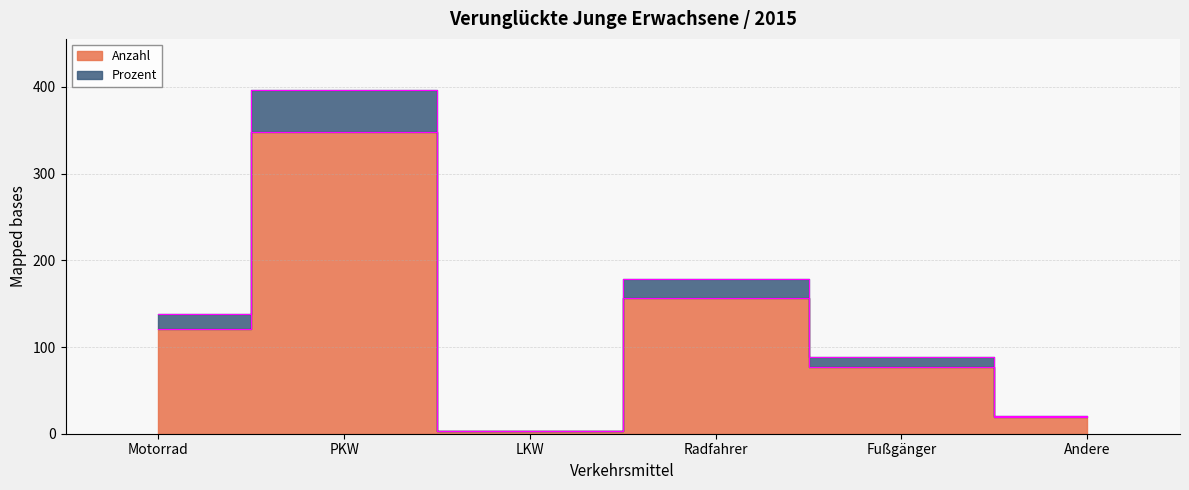

What is the minimum value for Anzahl?

3